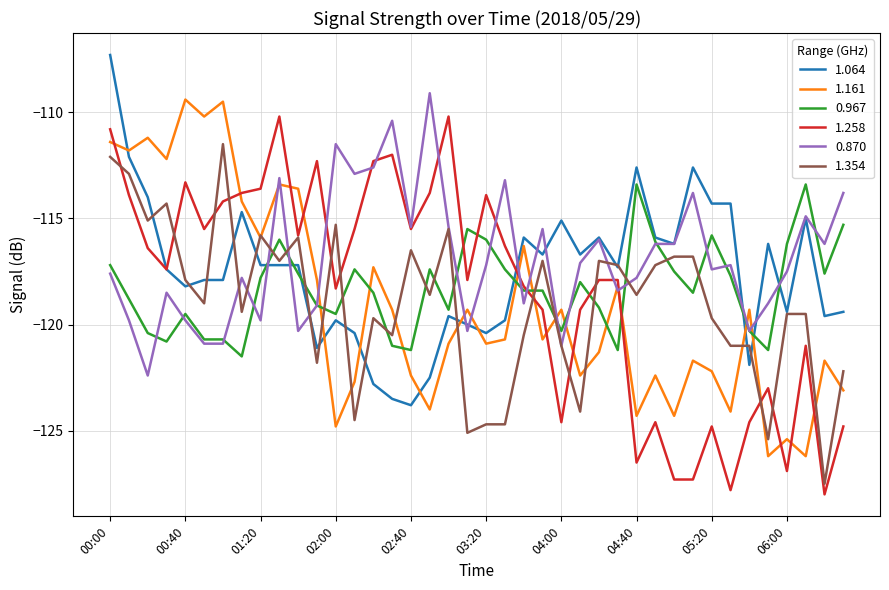

What is the maximum value for 1.354?

-111.5